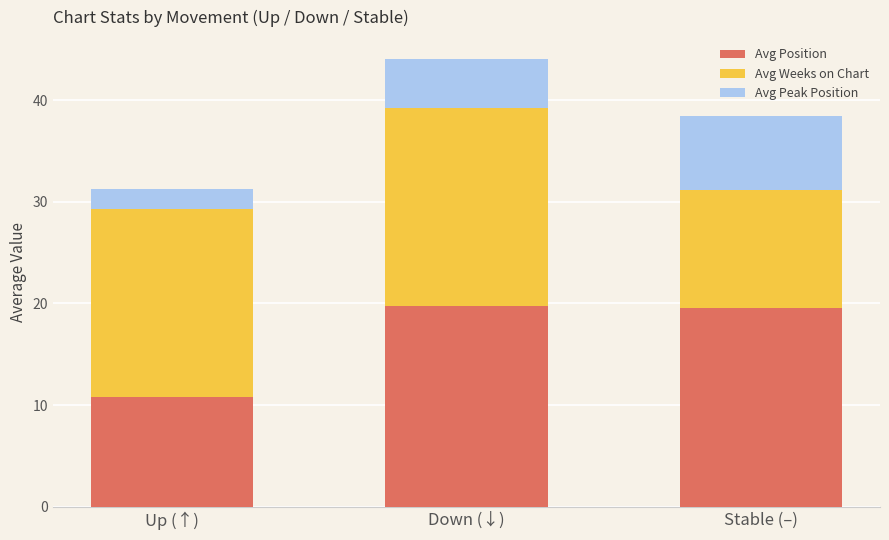

Which category has the lowest value in the Avg Position series?

Up (↑)